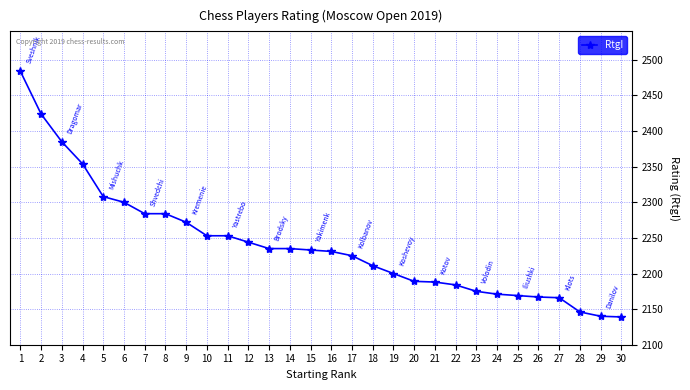

The chart shows a value of 2200 at 19. True or false?

True